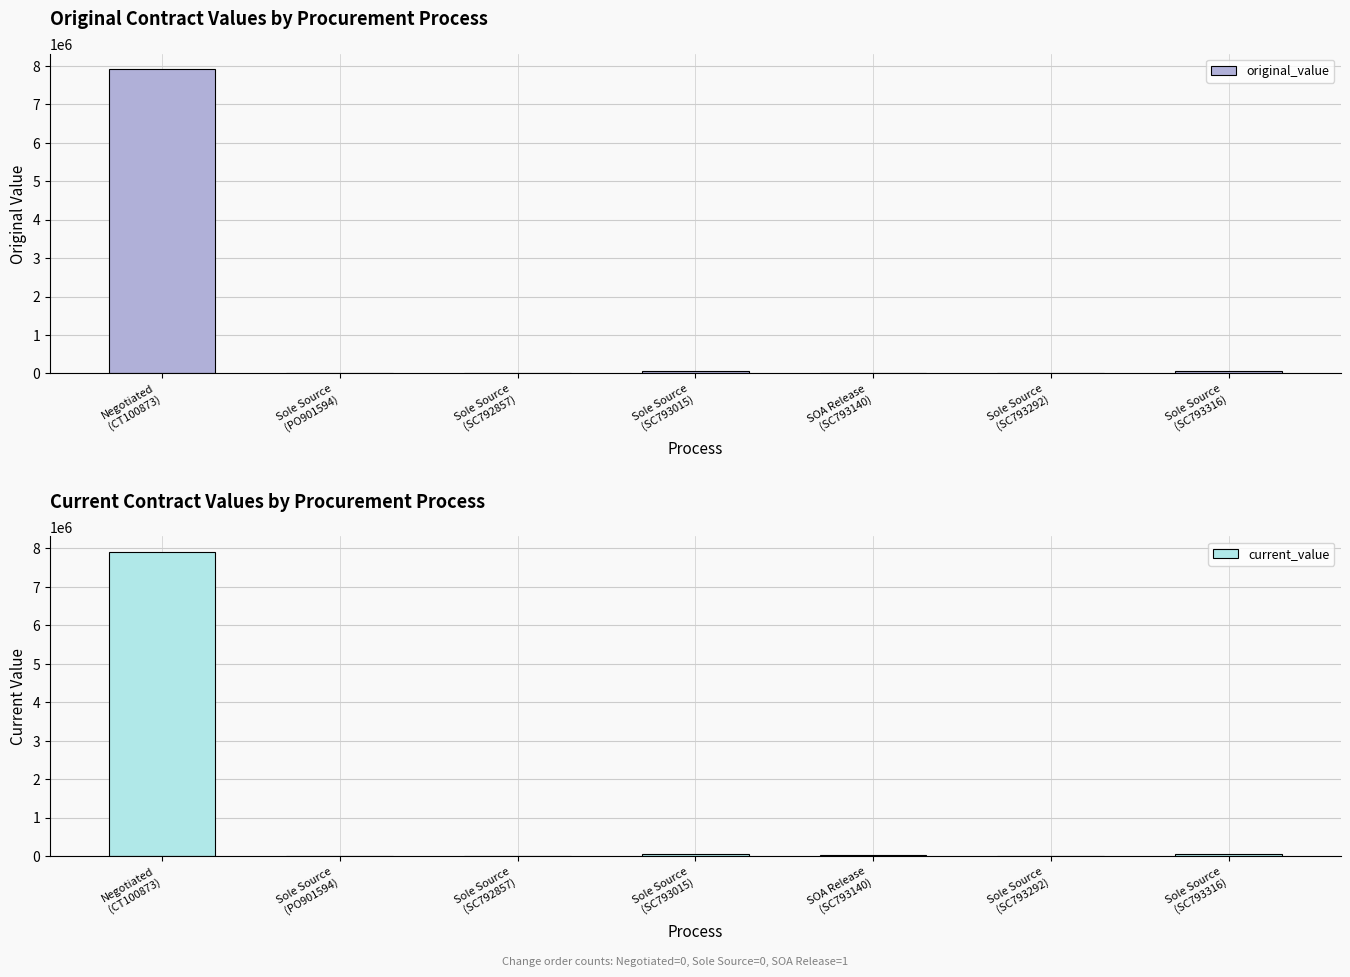

At which label does current_value first exceed 26744?

Negotiated
(CT100873)